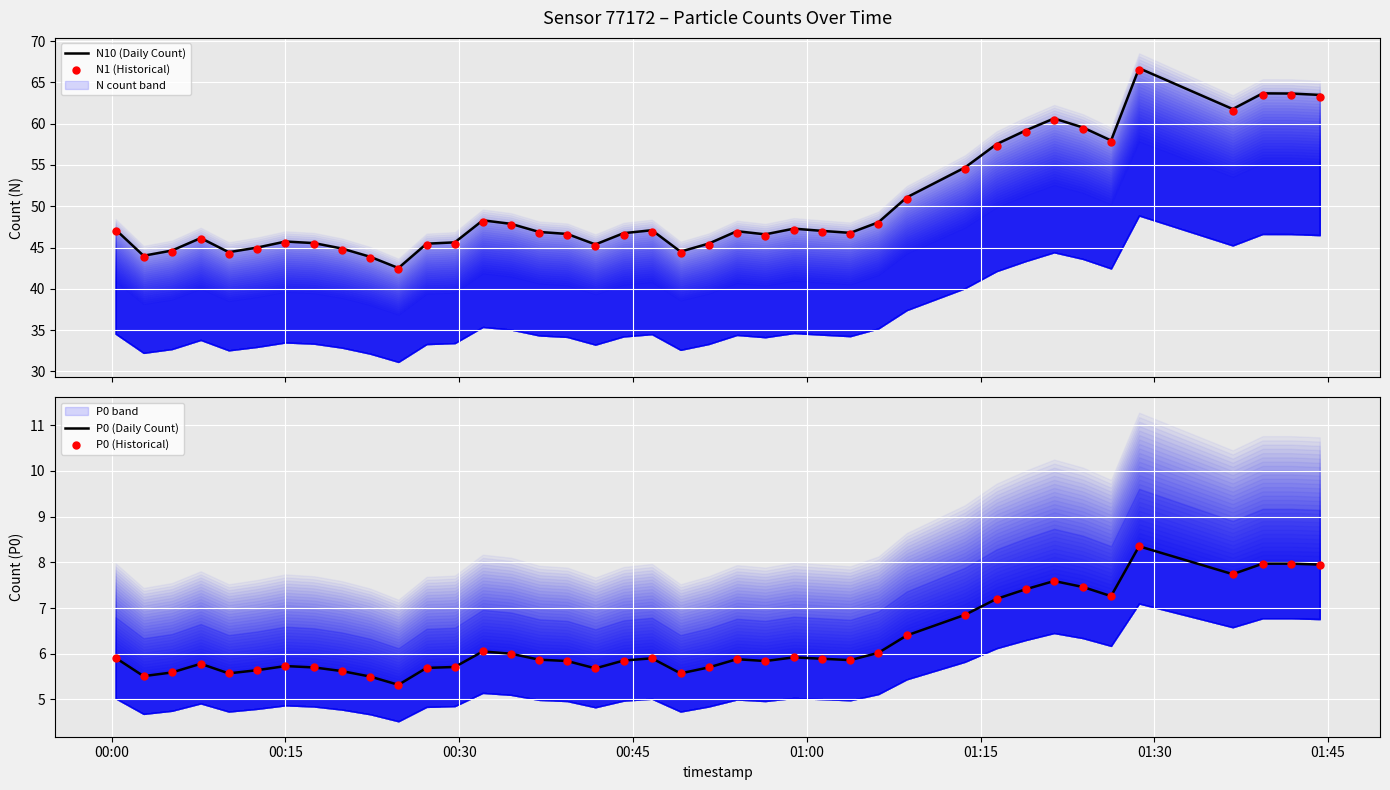

Which series reaches the maximum Y coordinate?

N10 (Daily Count)